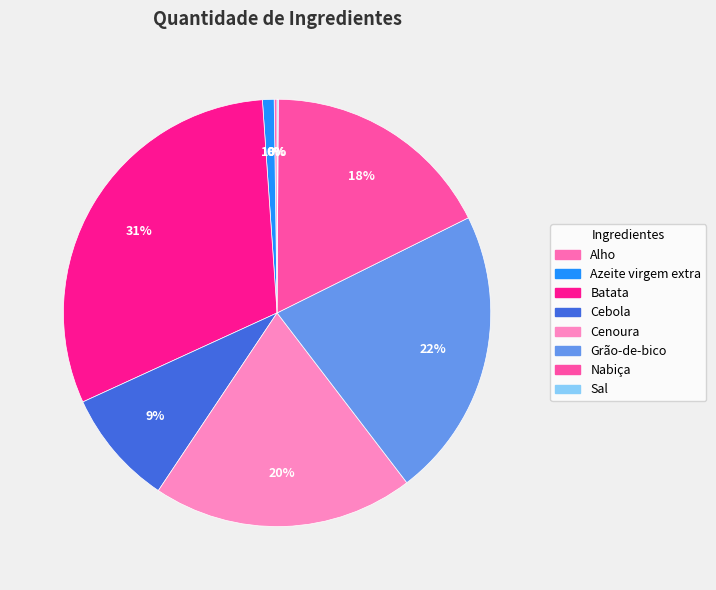

Rank the categories by value from lowest to highest.

Sal, Alho, Azeite virgem extra, Cebola, Nabiça, Cenoura, Grão-de-bico, Batata